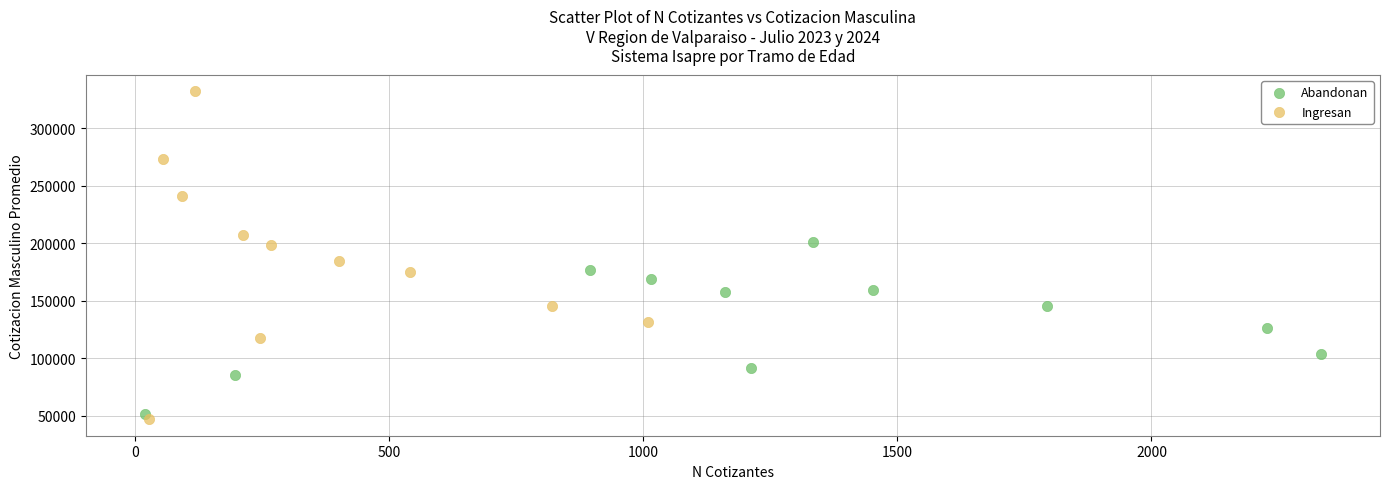

What are all the series names shown in the legend?

Abandonan, Ingresan